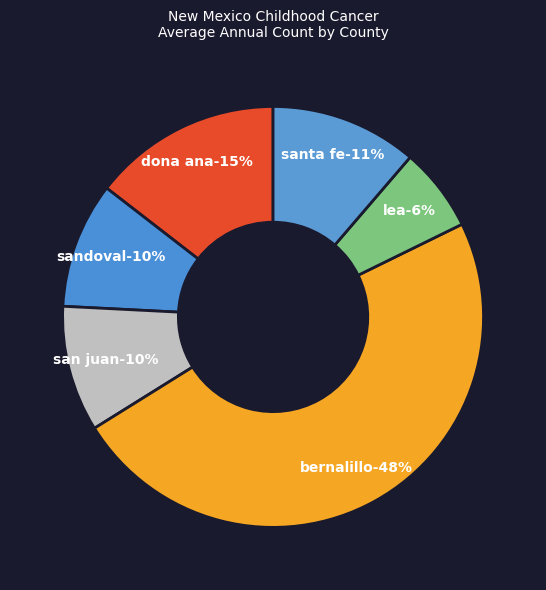

To the nearest percent, what is the difference between the largest and smallest slice percentages?

42%